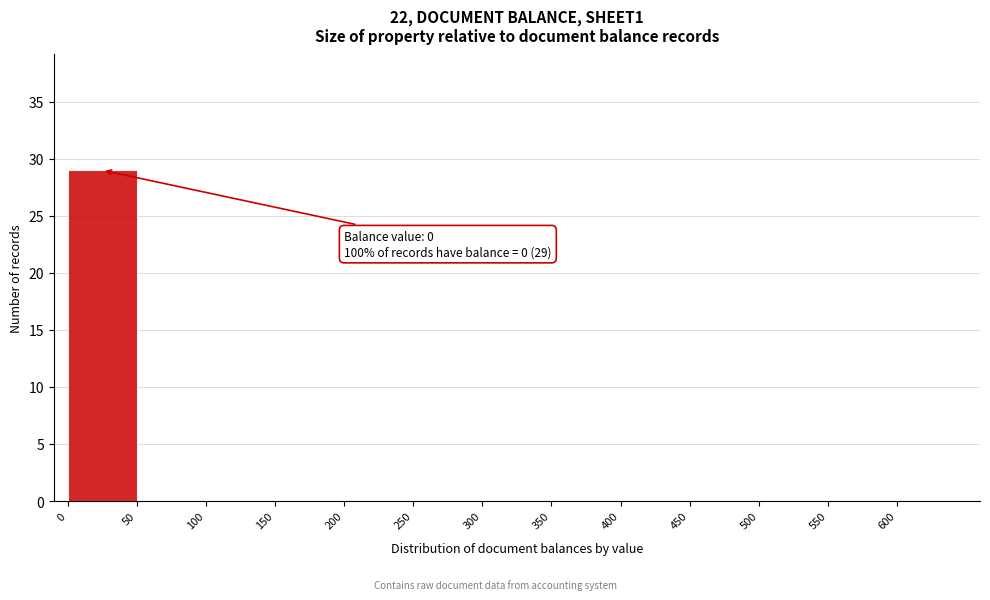

Which range on the x-axis has the tallest bar?

0 to 50